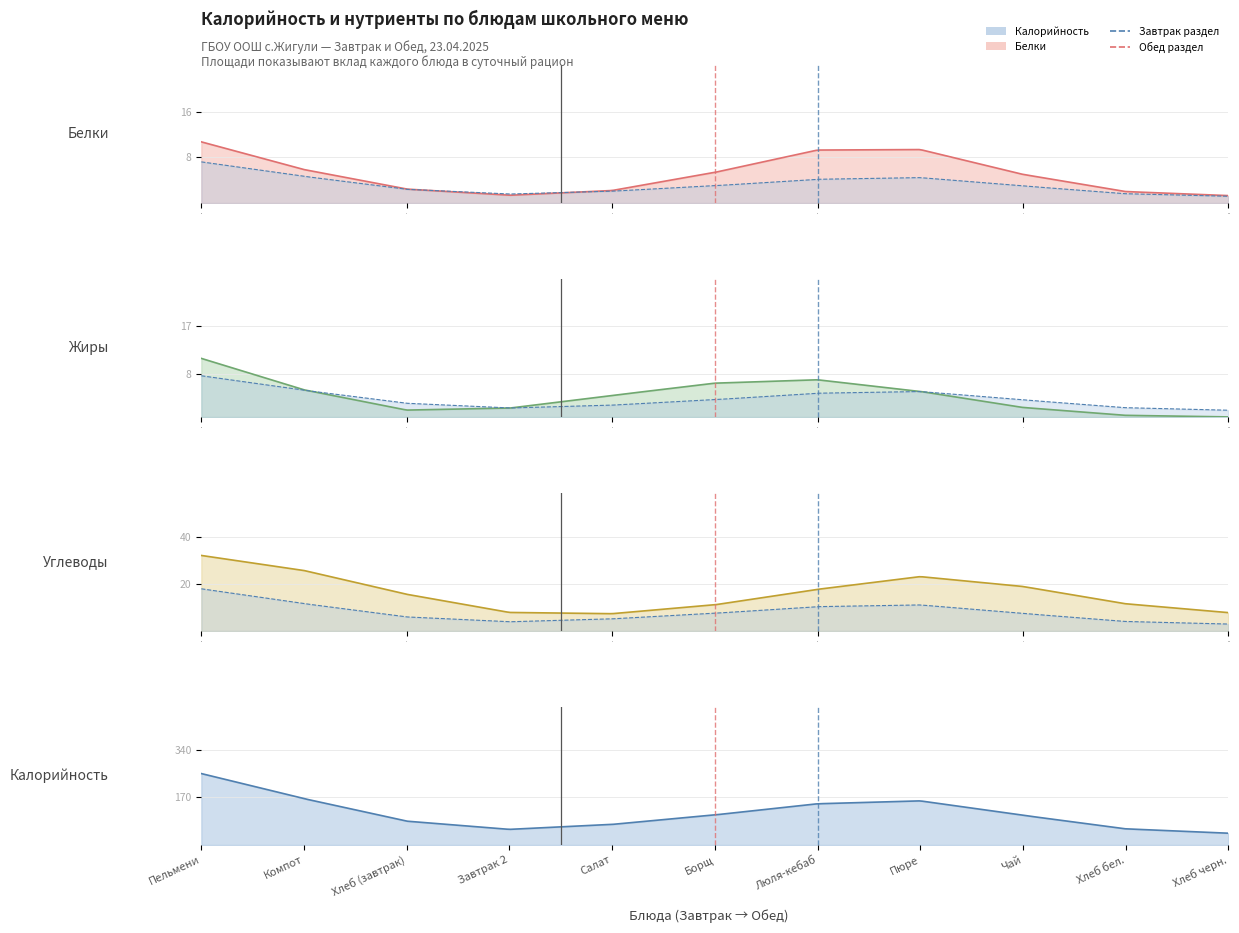

Is the value of Белки at Завтрак 2 greater than the value of Жиры at Борщ?

No